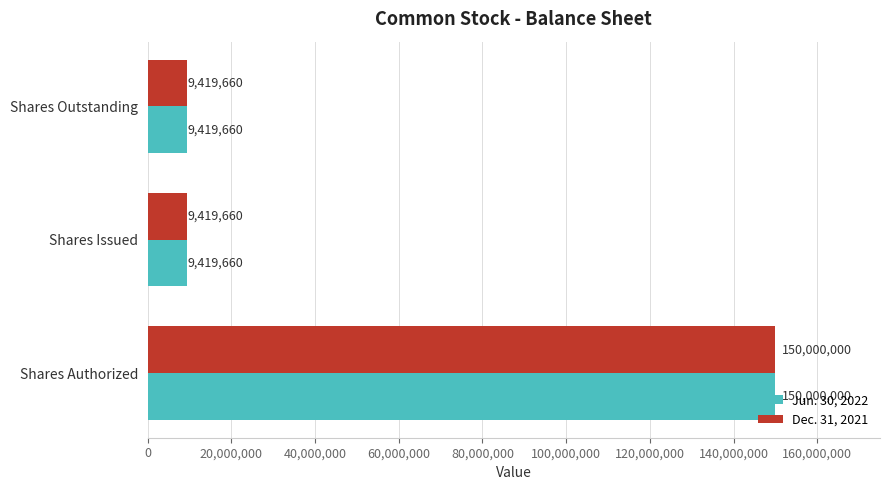

What is the sum of the Jun. 30, 2022 values at Shares Authorized and Shares Issued?

159419660